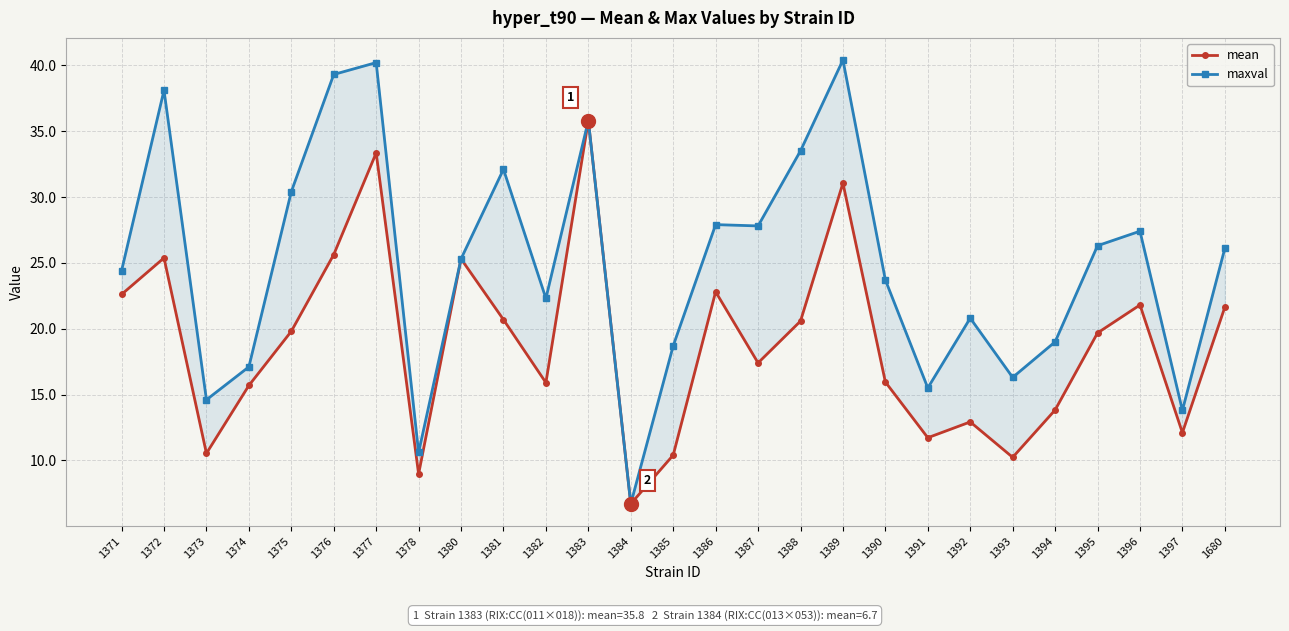

Rank the series at 1382 from lowest to highest value.

mean, maxval